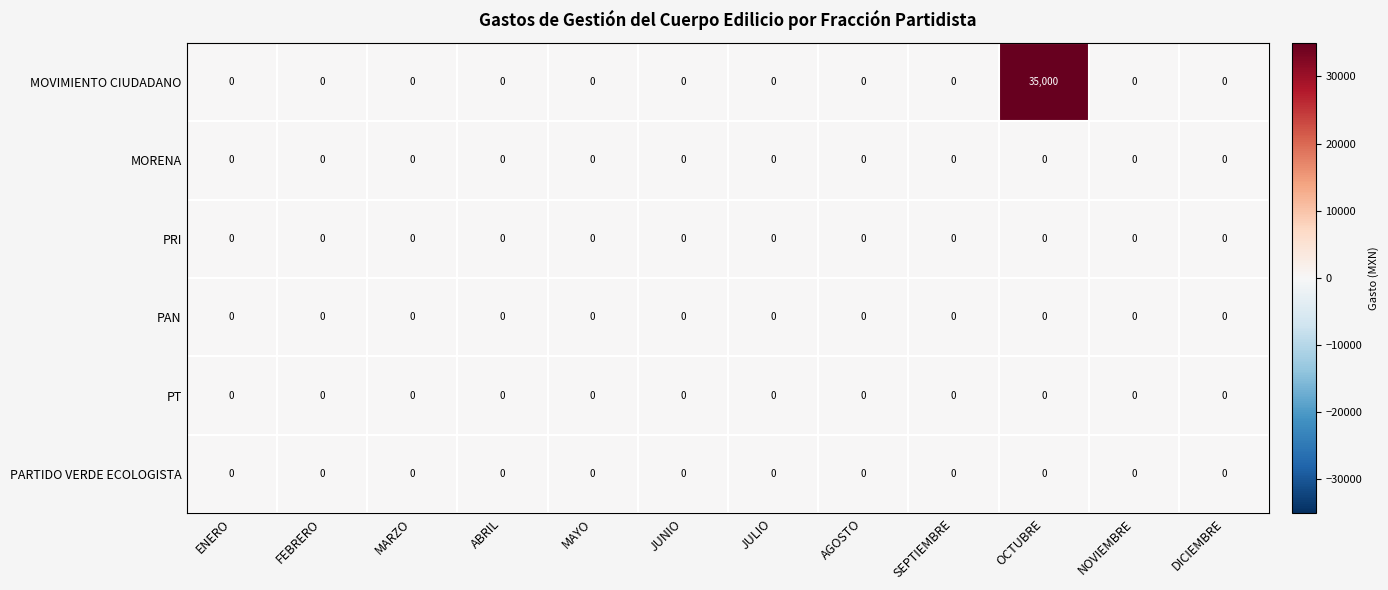

Which series has the largest total across all categories?

MOVIMIENTO CIUDADANO